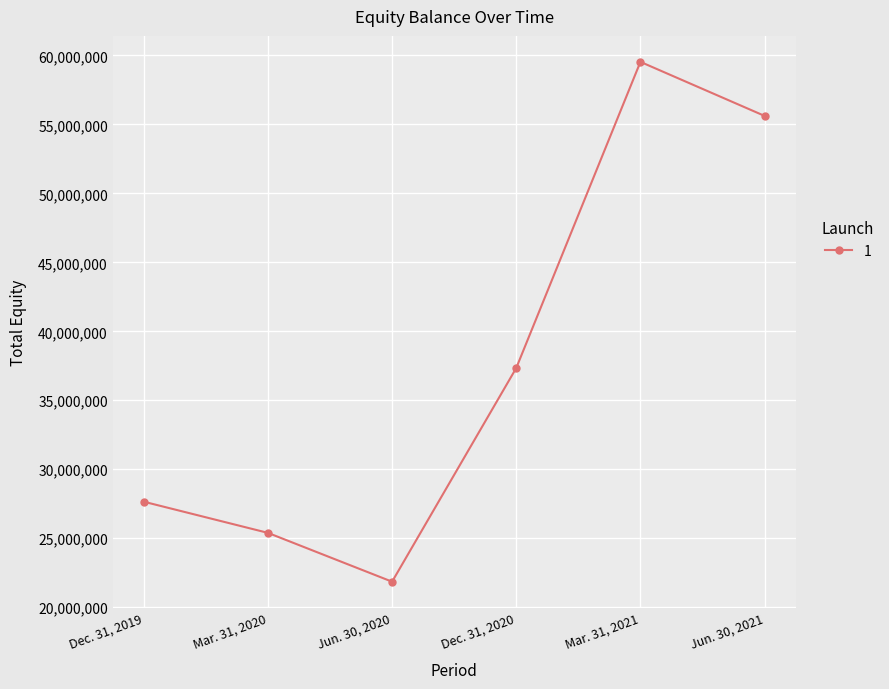

What position from the left is Jun. 30, 2021?

6